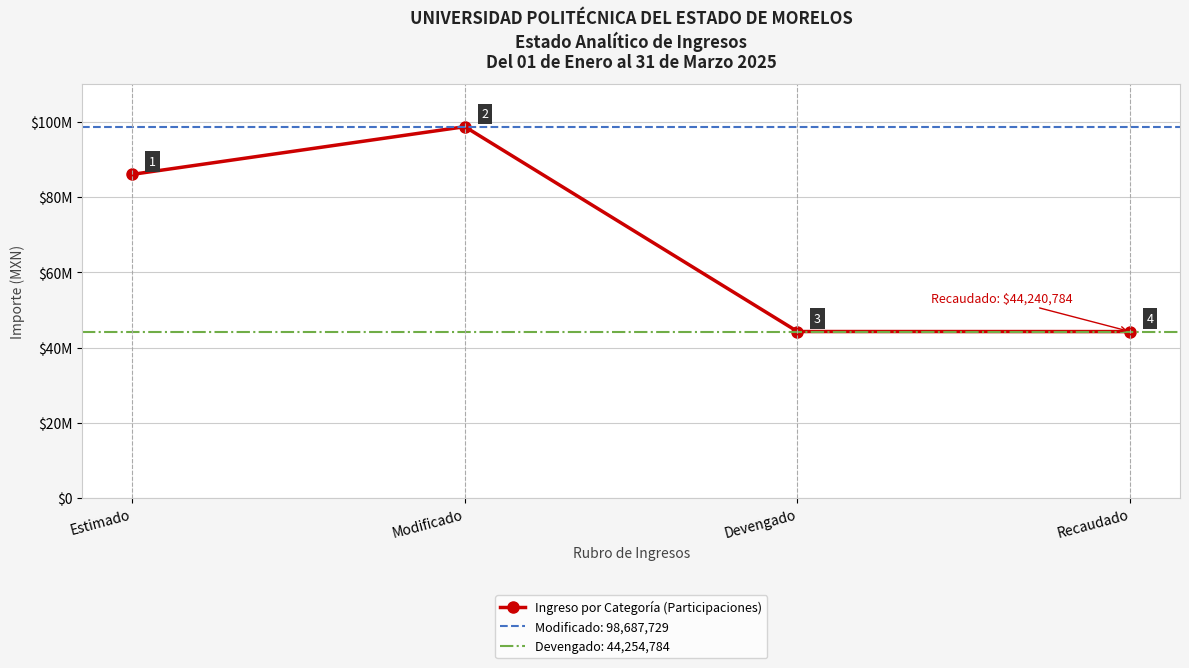

How many data points does each series have?

4